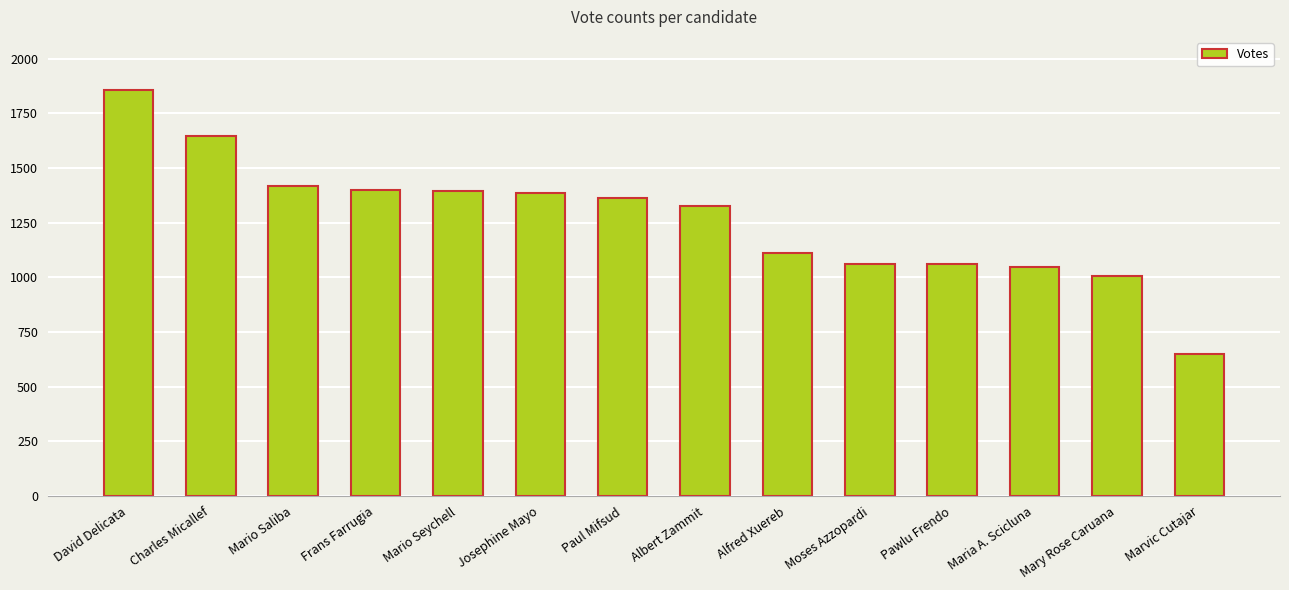

Is it true that the value at Mario Saliba is 1418?

True